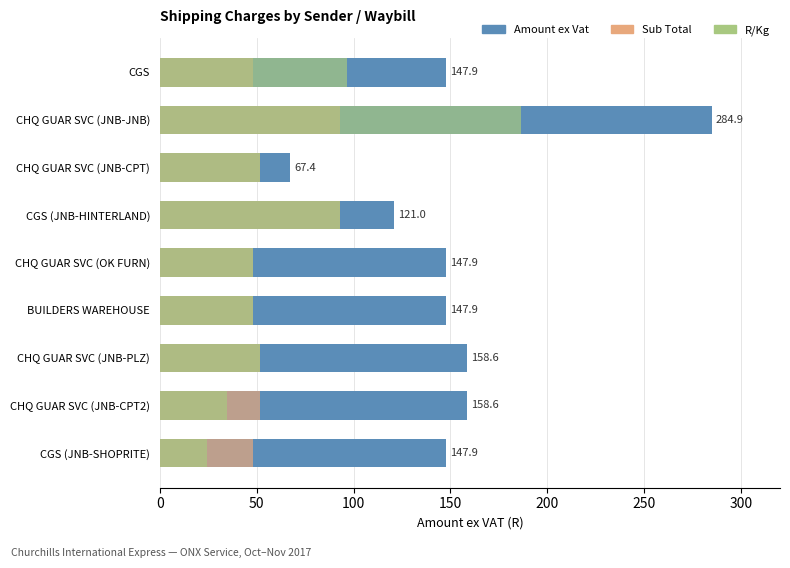

What is the value of the R/Kg bar at the 5th from the left?

48.3